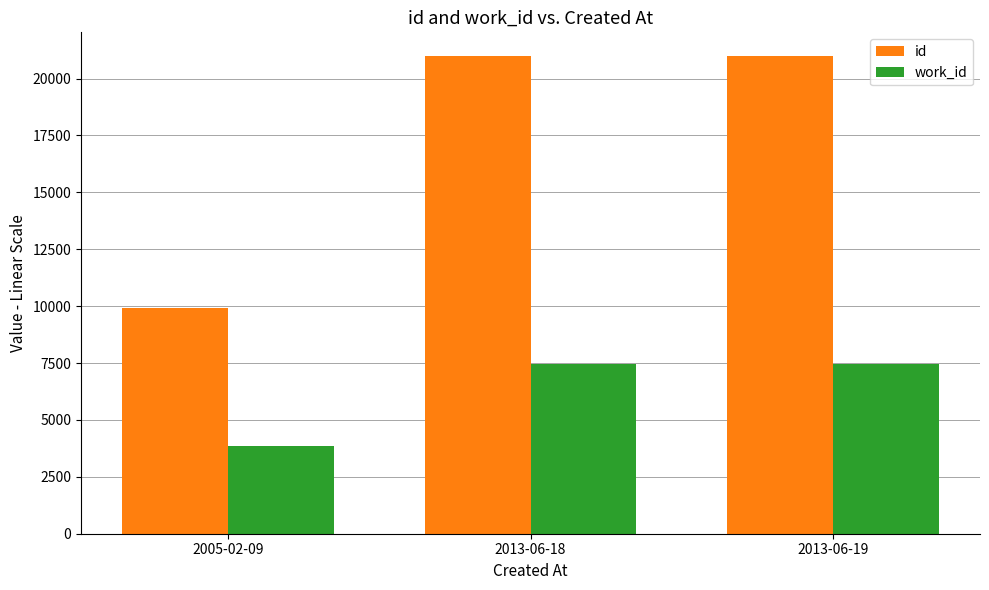

What is the label of the 1st bar from the right?

2013-06-19